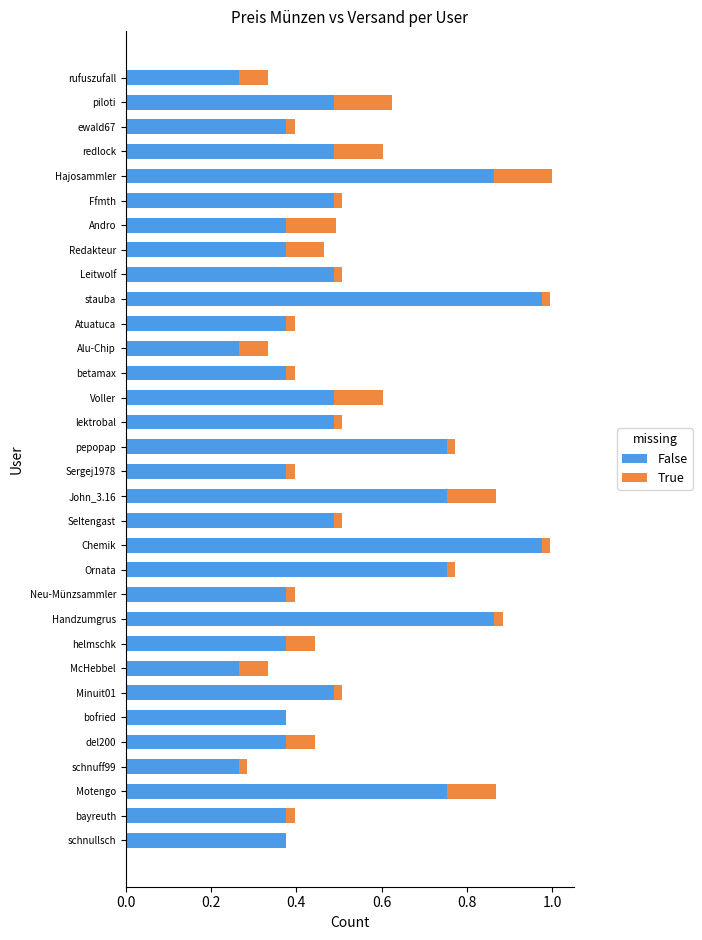

What is the value of the Versand bar at the 5th from the left?

0.1